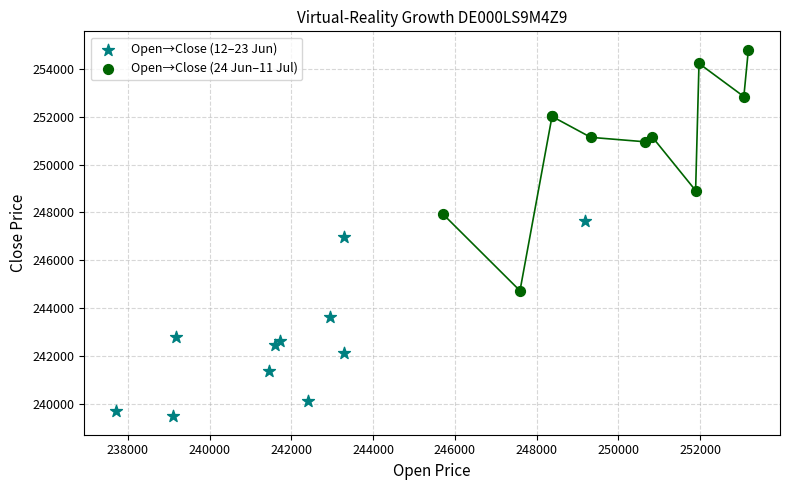

Which series contains the highest Y value?

Open→Close (24 Jun–11 Jul)